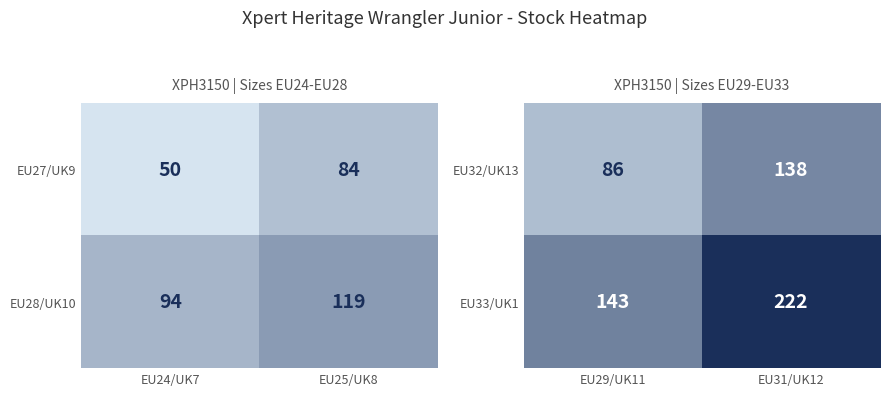

What is the highest value of the EU32/UK13 series?

138